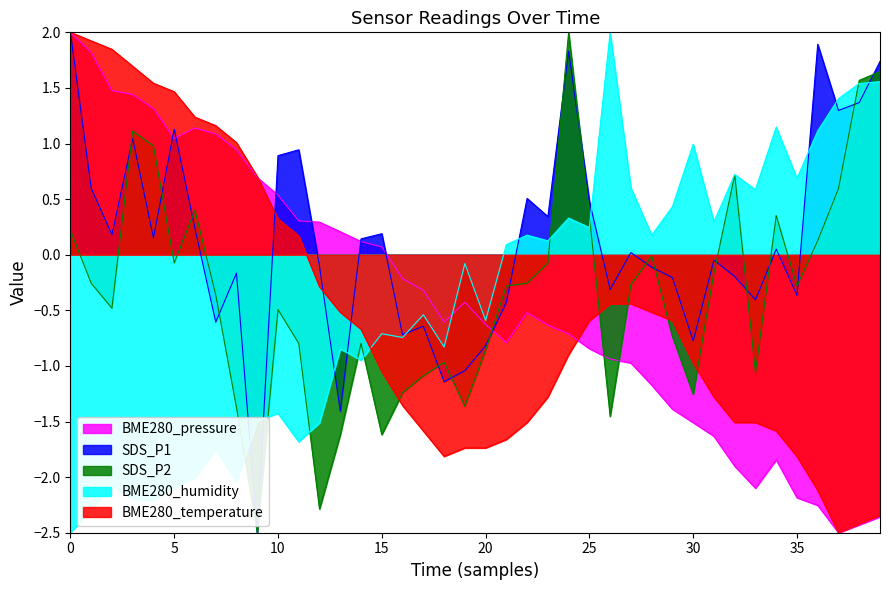

How many values in the SDS_P1 series exceed 0?

21